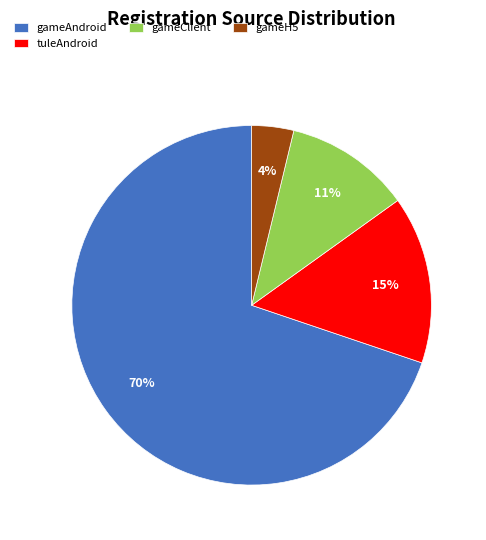

Which category has the smallest portion of the pie?

gameH5